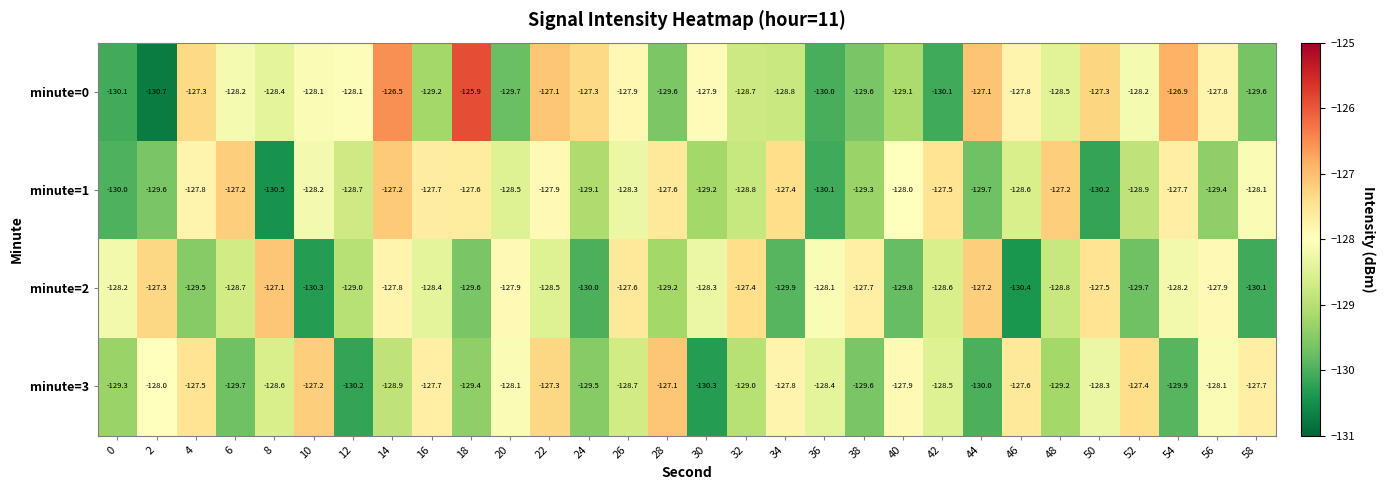

What is the sum of the minute=3 values at 40 and 12?

-258.1